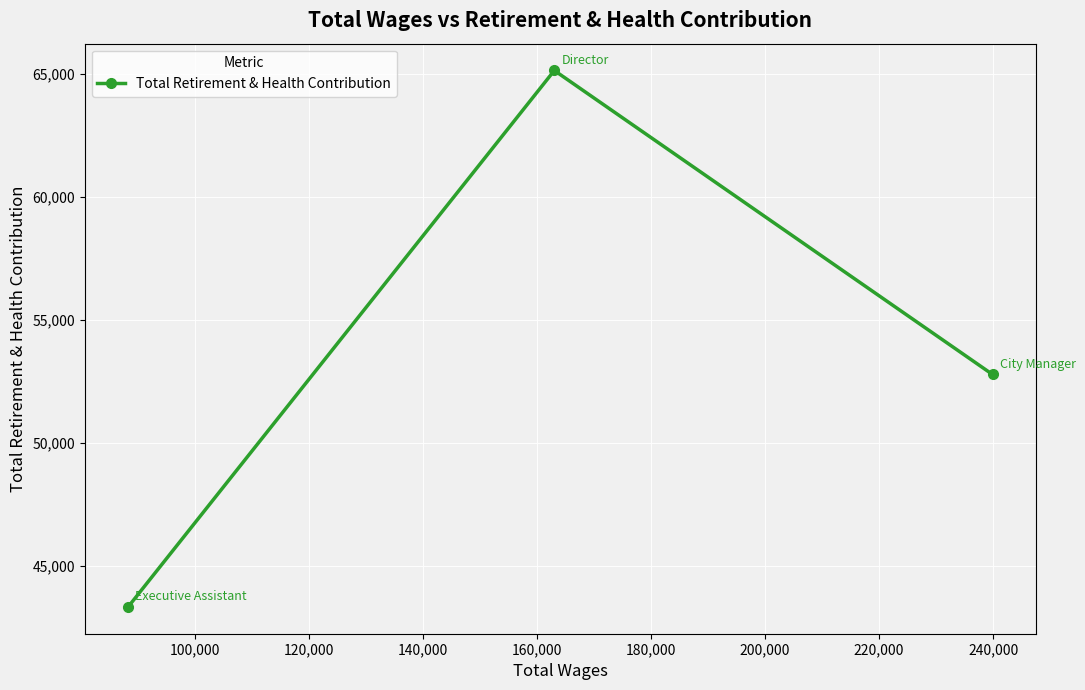

What is the value of the 3rd point from the left?

52779